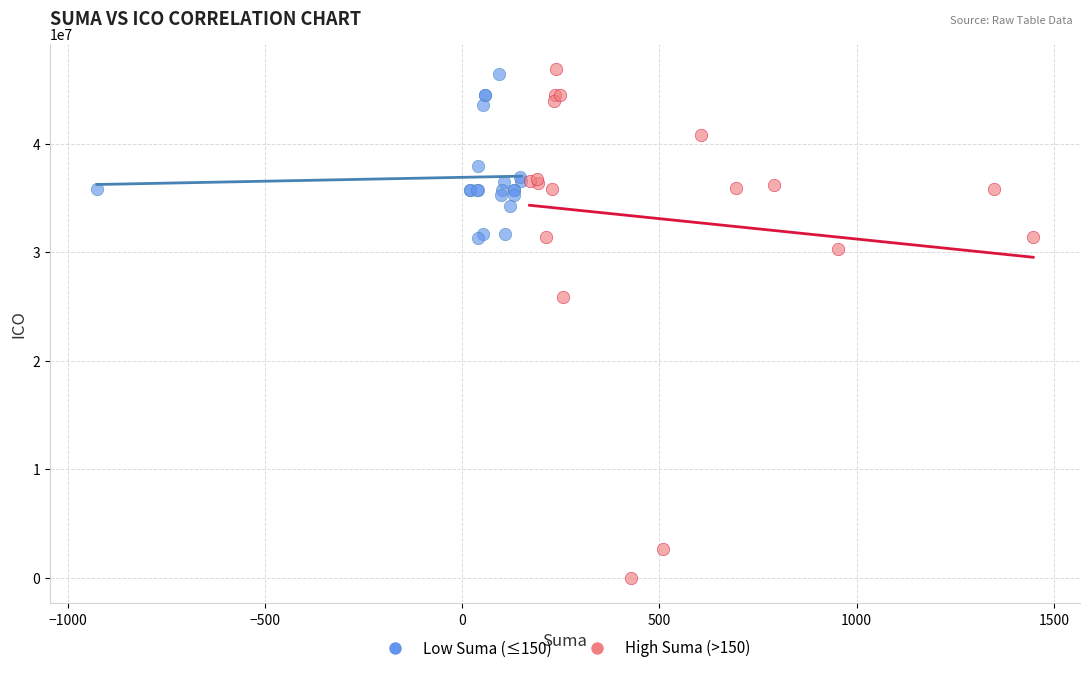

Which series reaches the minimum Y coordinate?

High Suma (>150)